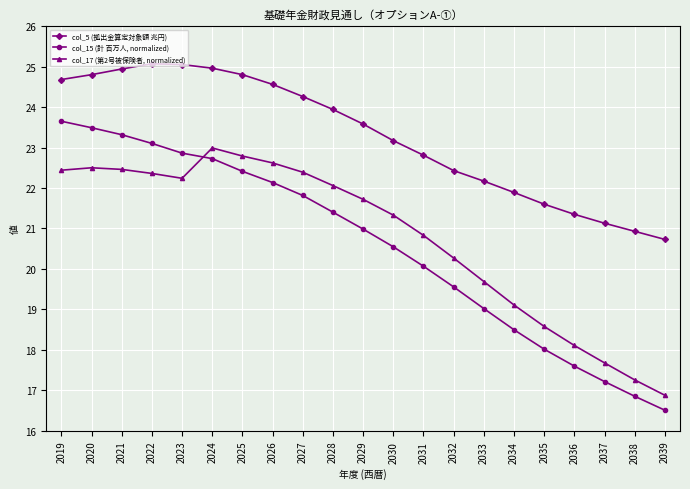

What is the value of the col_15 (計 百万人, normalized) point at the 13th from the left?

20.1